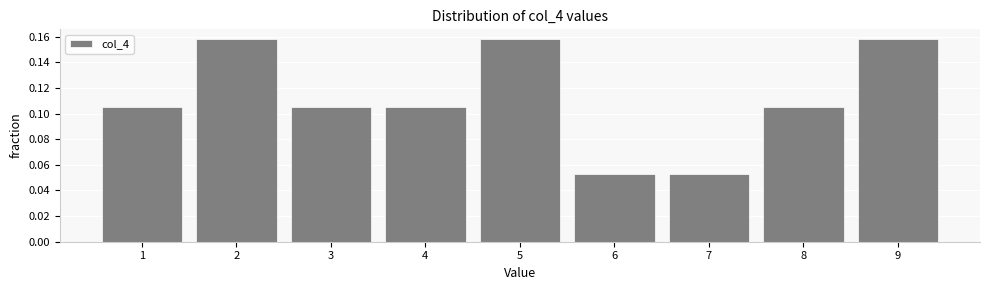

Reading left to right, transcribe this chart: for each bar, give the range it covers on the x-axis and its height. The values are not printed on the chart, so give them approximately, as read against the axis.

0.5 to 1.5: 0.106
1.5 to 2.5: 0.158
2.5 to 3.5: 0.106
3.5 to 4.5: 0.106
4.5 to 5.5: 0.158
5.5 to 6.5: 0.052
6.5 to 7.5: 0.052
7.5 to 8.5: 0.106
8.5 to 9.5: 0.158